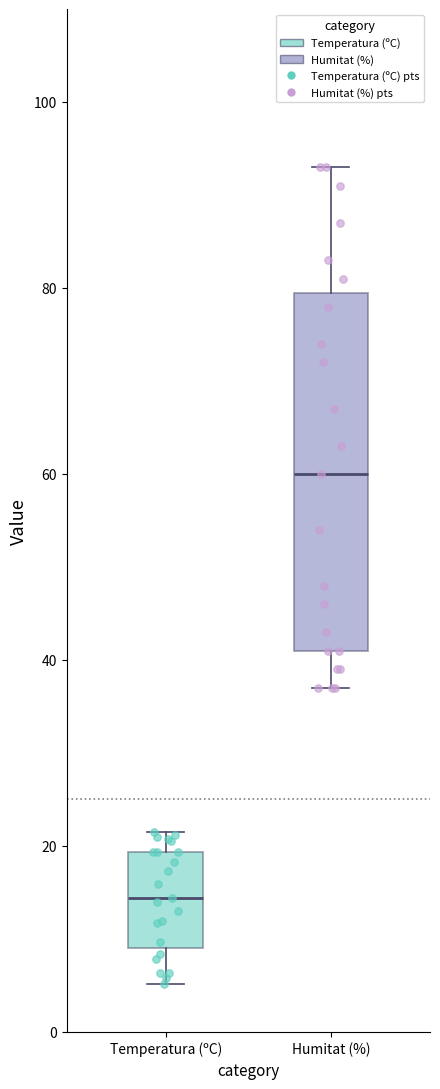

Reading left to right, transcribe this box plot: for each box, give where its median line is, the range the box spans, and where its two whiskers end, as read against the y-axis. The values are not printed on the chart, so give them approximately, as read against the axis.

Temperatura (ºC): median 14, box 10 to 20, whiskers 6 to 22
Humitat (%): median 60, box 42 to 80, whiskers 38 to 94